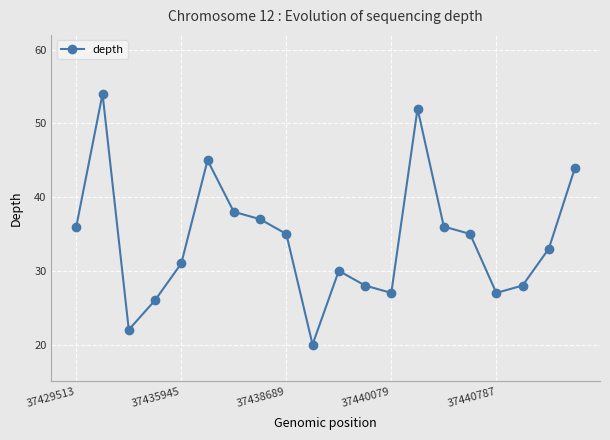

How many lines are shown in the chart?

1